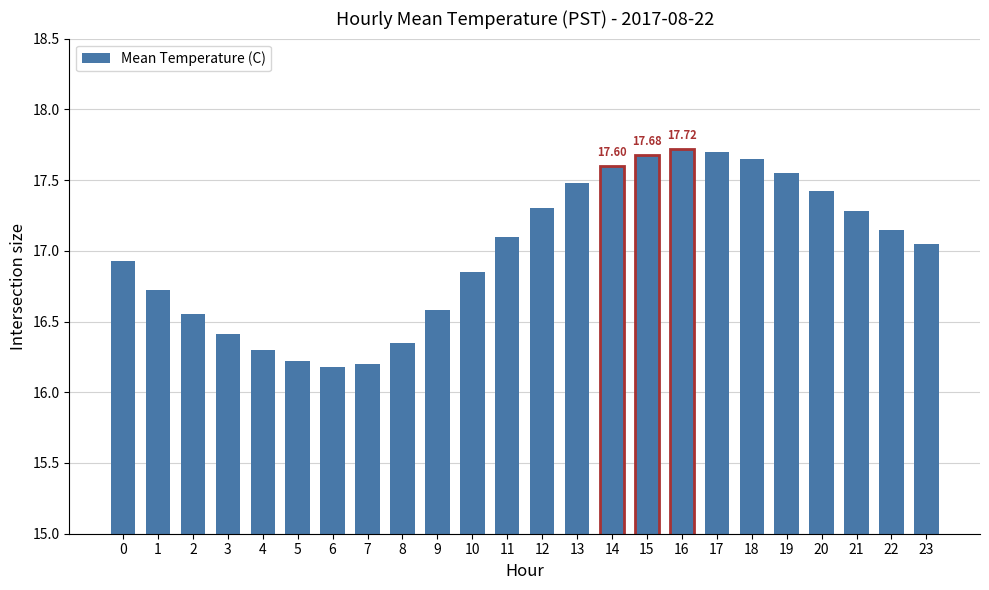

What is the ratio of the value at 3 to the value at 6?

1.0